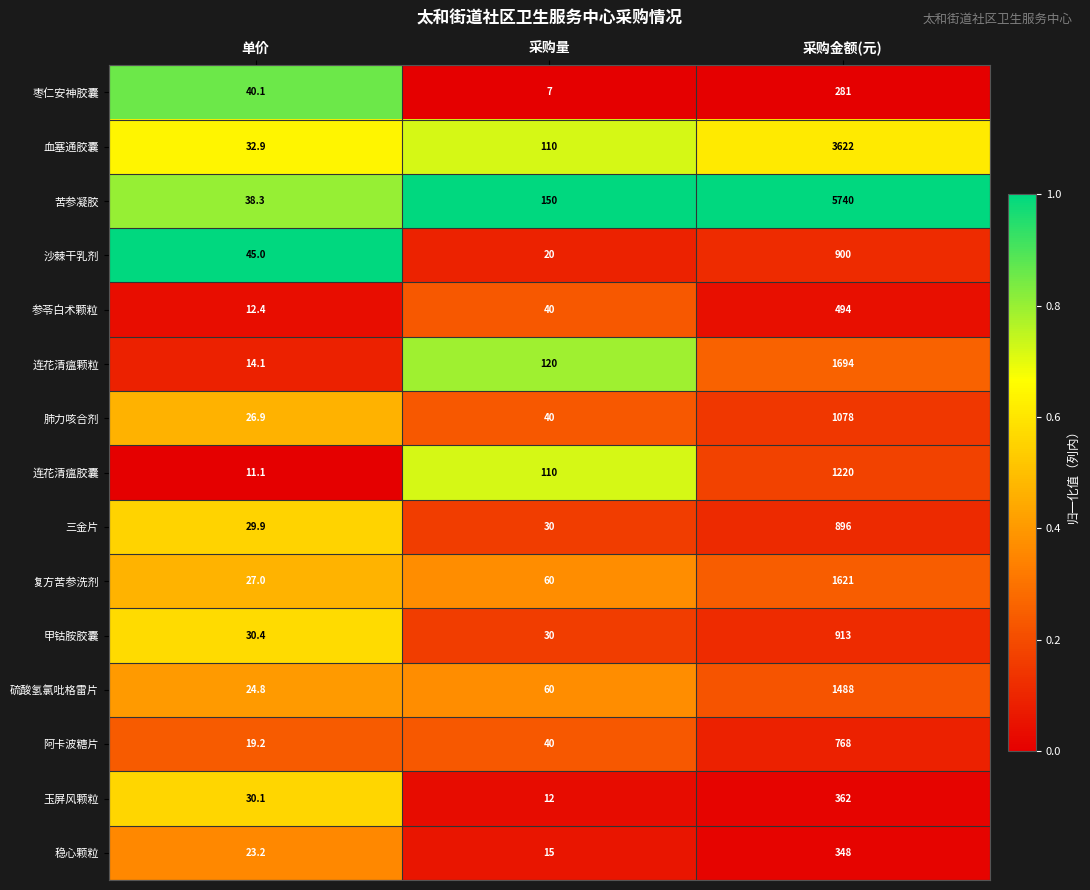

Which series has the largest range (max minus min)?

苦参凝胶